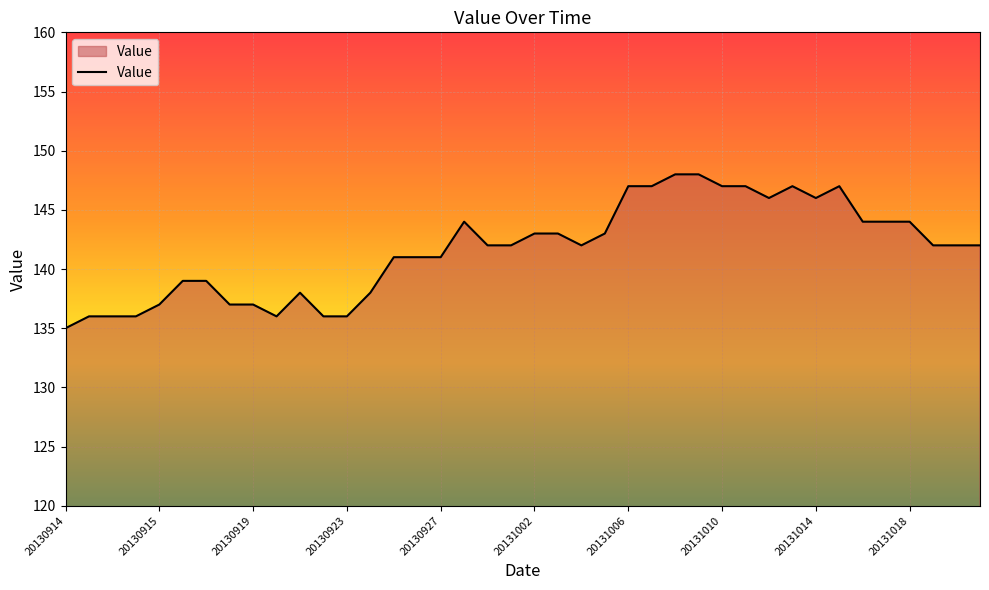

What is the minimum value shown in the chart?

135